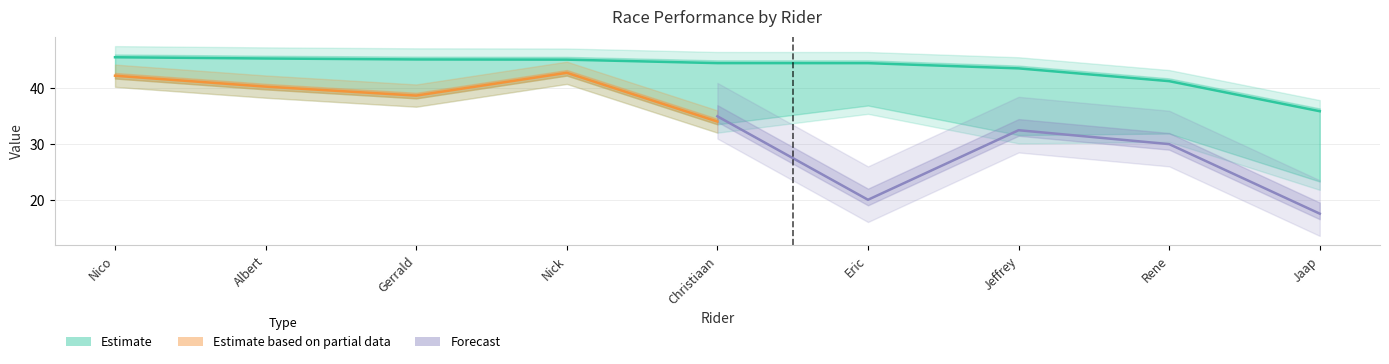

Is this an area chart (filled region under the line)?

No